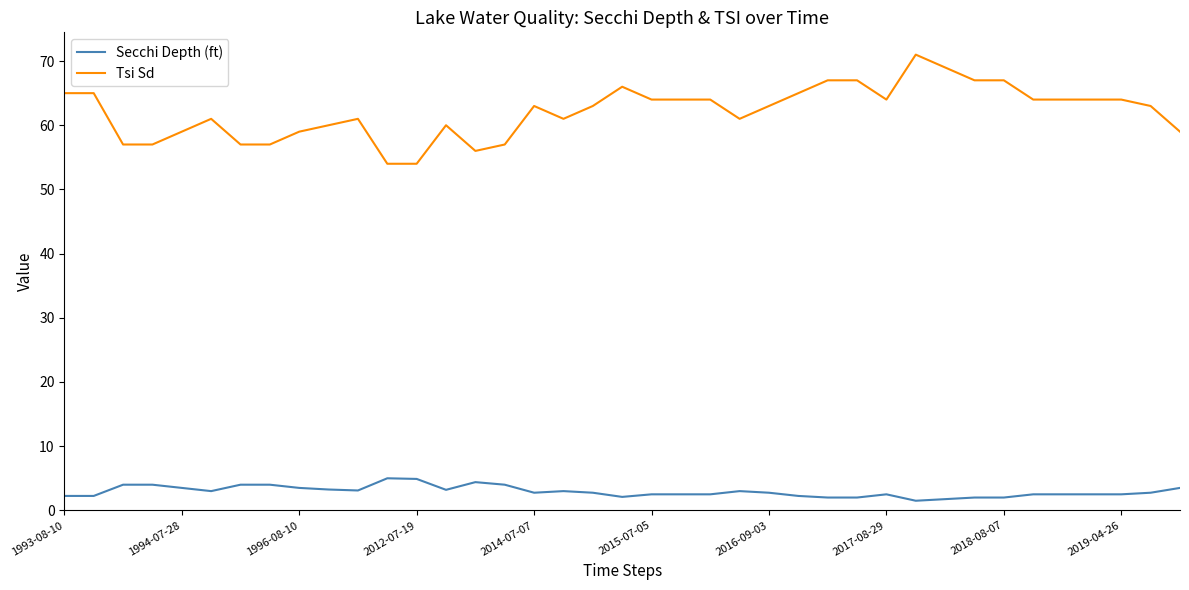

What is the lowest value of the Tsi Sd series?

54.0